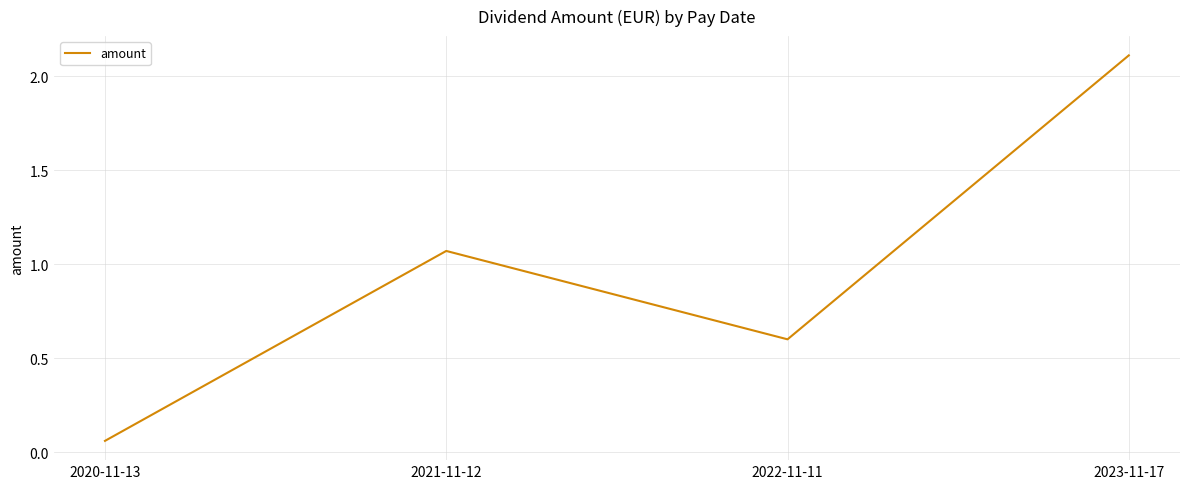

Is it true that the value at 2022-11-11 is 0.6?

True